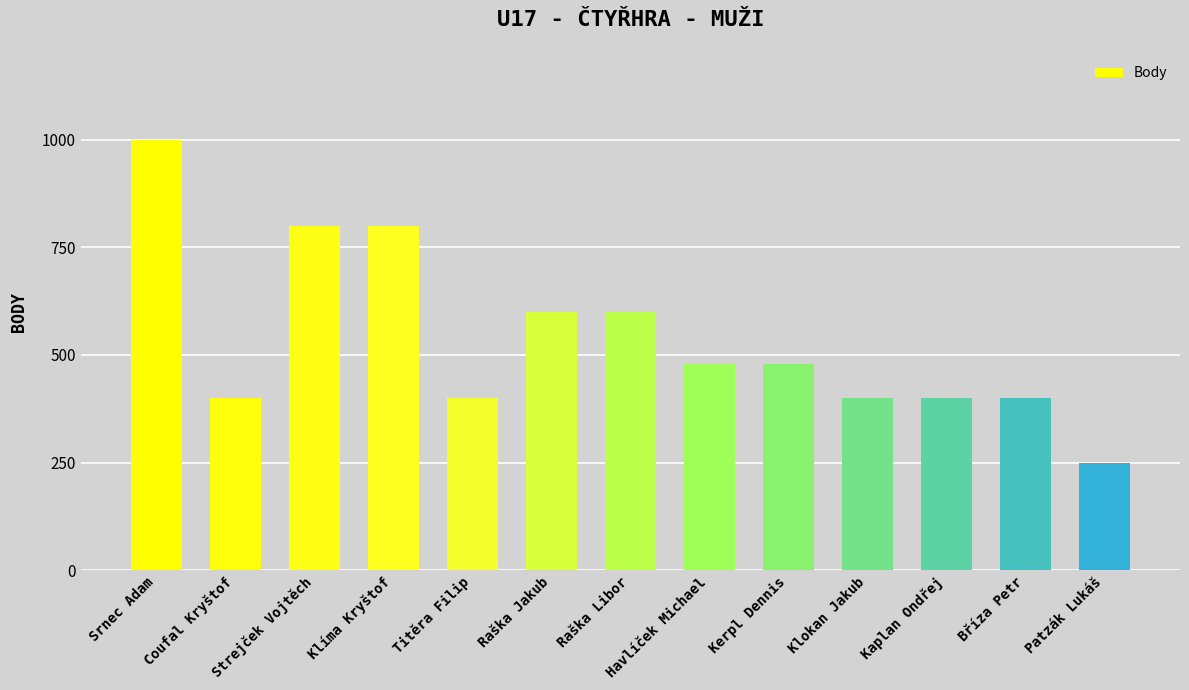

Reading left to right, what are all the values shown in this chart?

1000	400	800	800	400	600	600	480	480	400	400	400	250